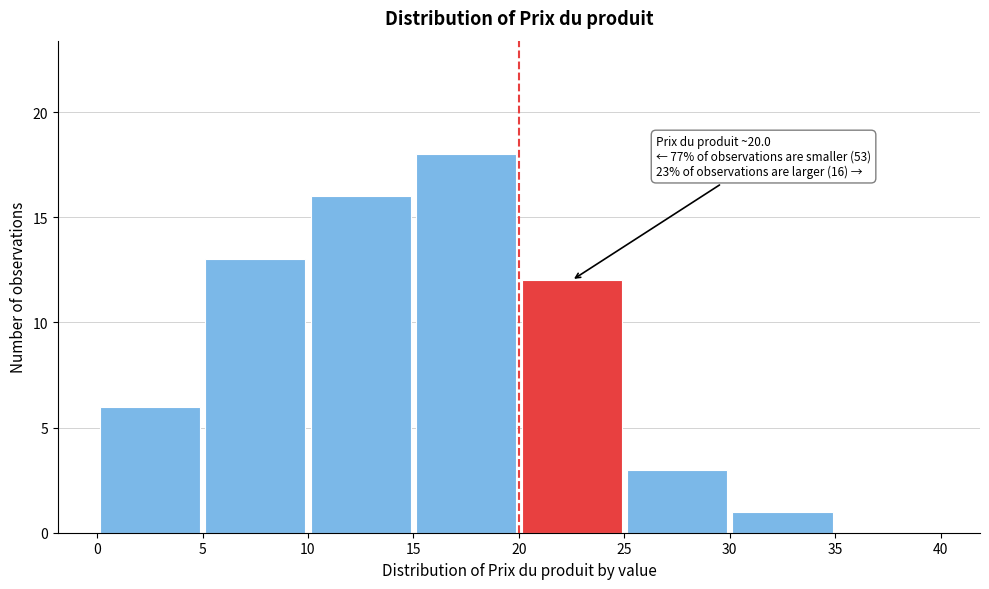

Over which range of the x-axis is the bar tallest?

15 to 20